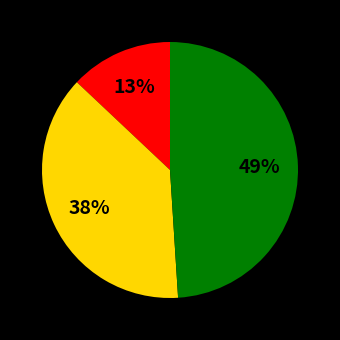

Count the number of slices in the pie.

3